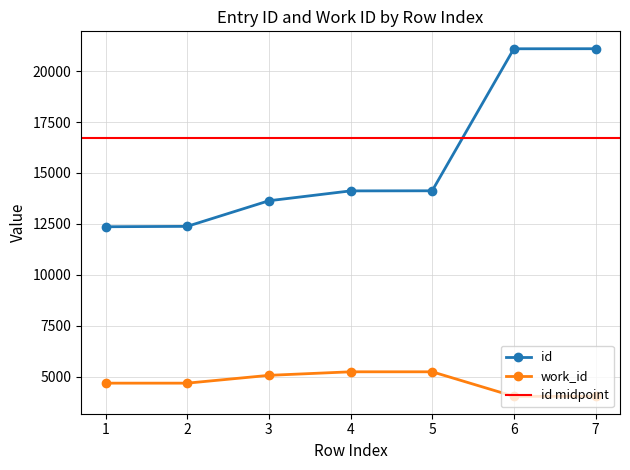

The value of id at 2 is 5663. True or false?

False